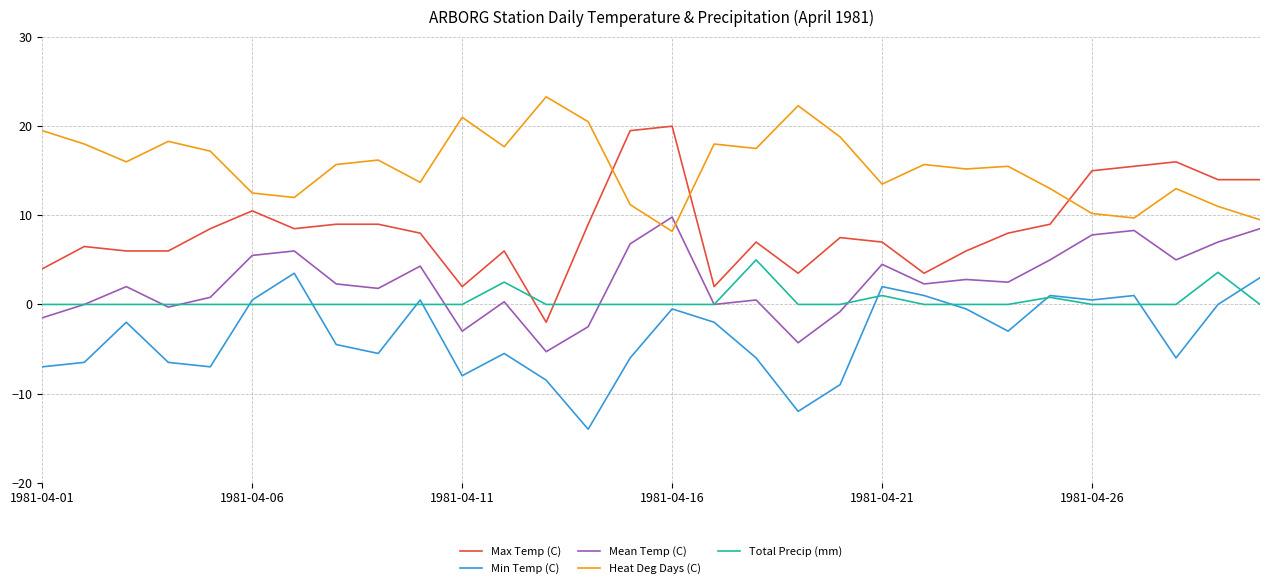

Which series has the widest spread of values?

Max Temp (C)